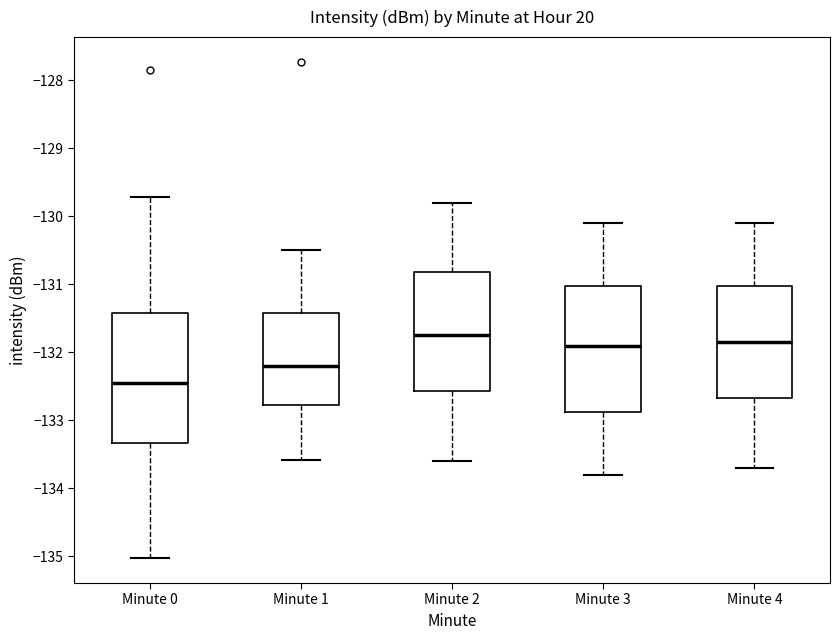

Reading left to right, transcribe this box plot: for each box, give where its median line is, the range the box spans, and where its two whiskers end, as read against the y-axis. The values are not printed on the chart, so give them approximately, as read against the axis.

Minute 0: median -132.4, box -133.3 to -131.4, whiskers -135.0 to -129.7
Minute 1: median -132.2, box -132.8 to -131.4, whiskers -133.6 to -130.5
Minute 2: median -131.7, box -132.6 to -130.8, whiskers -133.6 to -129.8
Minute 3: median -131.9, box -132.9 to -131.0, whiskers -133.8 to -130.1
Minute 4: median -131.8, box -132.7 to -131.0, whiskers -133.7 to -130.1